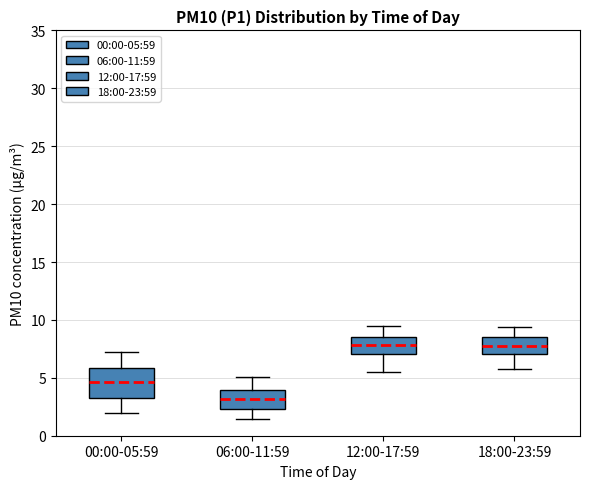

Reading left to right, read every box against the y-axis: the position of its median line, the range the box covers, and the ends of its whiskers. The values are not printed on the chart, so give them approximately, as read against the axis.

00:00-05:59: median 4.5, box 3.5 to 6.0, whiskers 2.0 to 7.0
06:00-11:59: median 3.0, box 2.5 to 4.0, whiskers 1.5 to 5.0
12:00-17:59: median 8.0, box 7.0 to 8.5, whiskers 5.5 to 9.5
18:00-23:59: median 8.0, box 7.0 to 8.5, whiskers 6.0 to 9.5